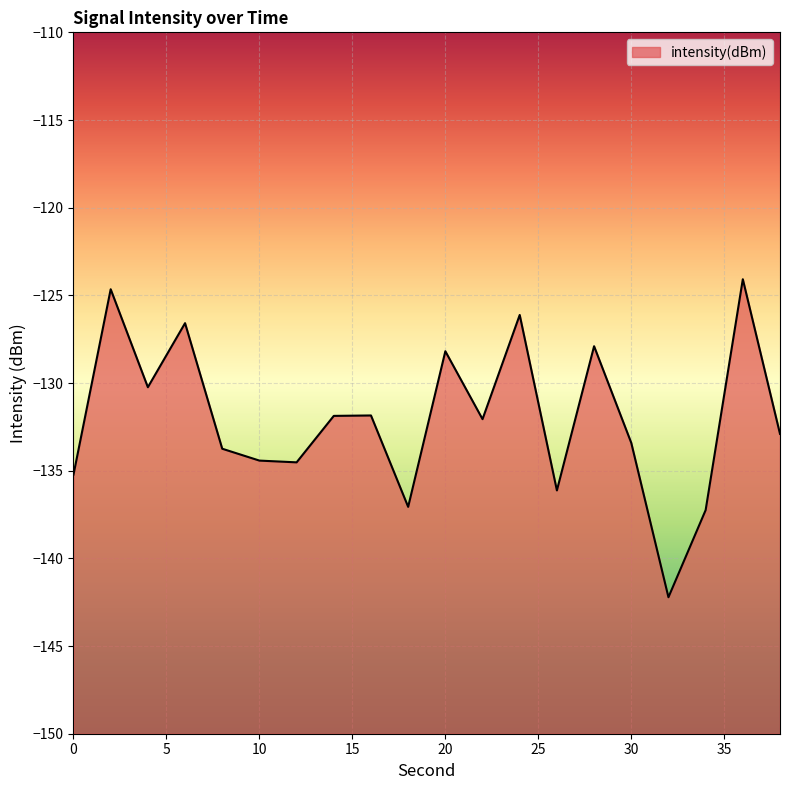

Between 2 and 24, which is larger?

2